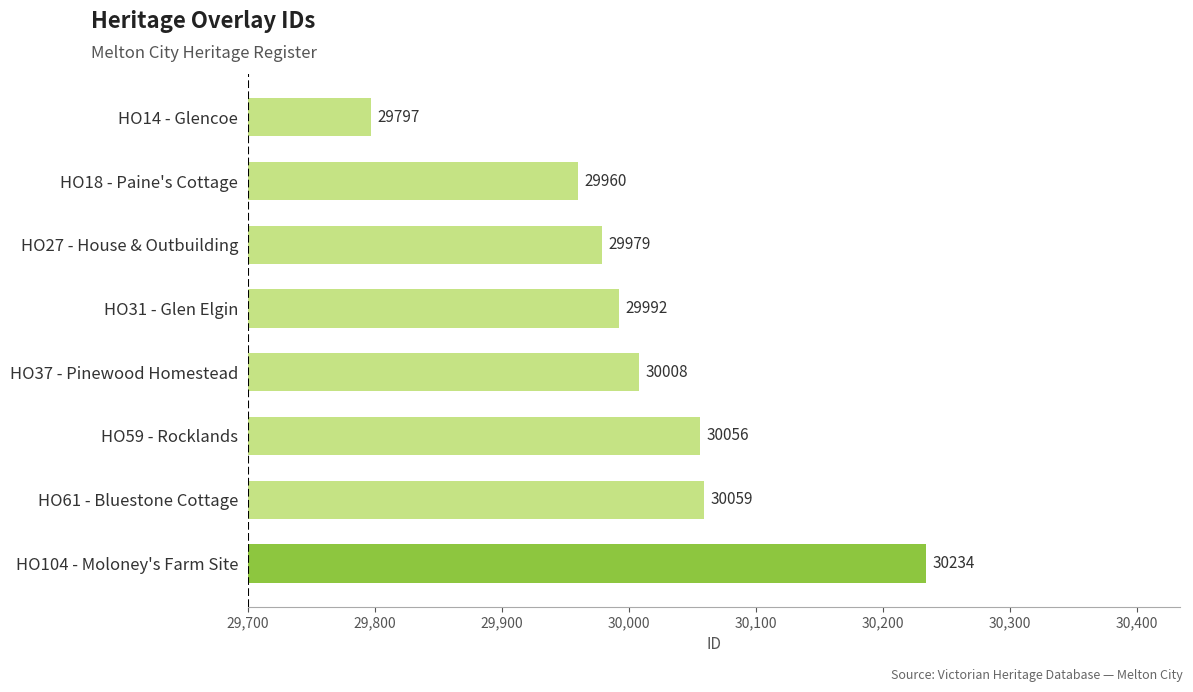

Where is the data nearest to the value 30015?

HO37 - Pinewood Homestead